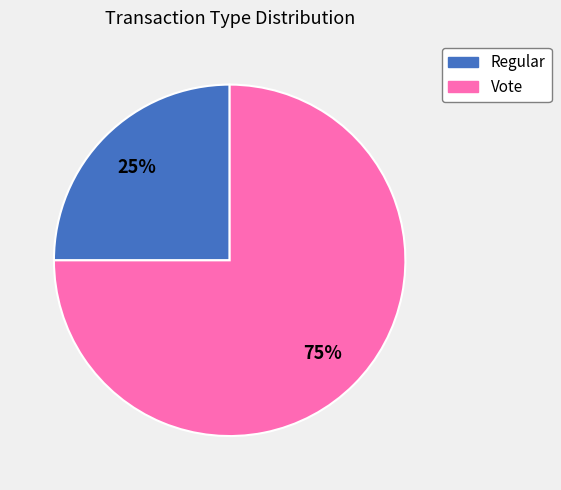

Does Regular account for over 50% of the chart?

No